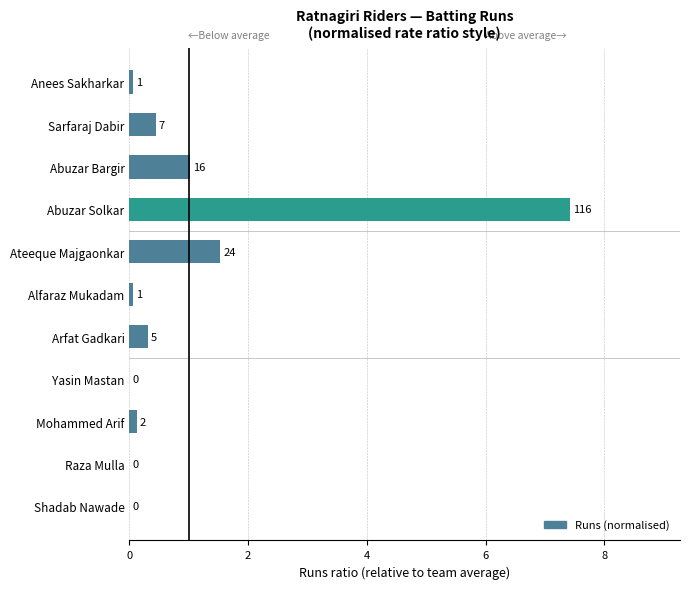

Are the bars grouped side by side (vs. stacked)?

No